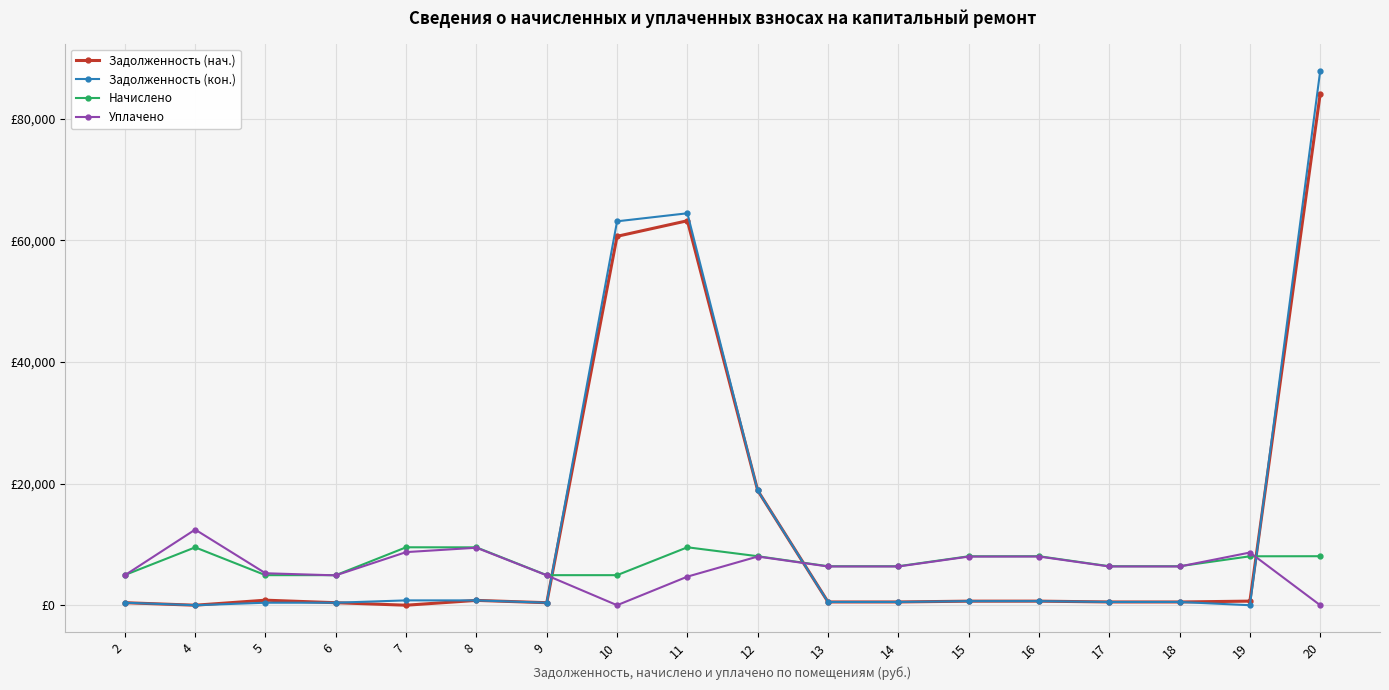

Does the chart have visible grid lines?

Yes